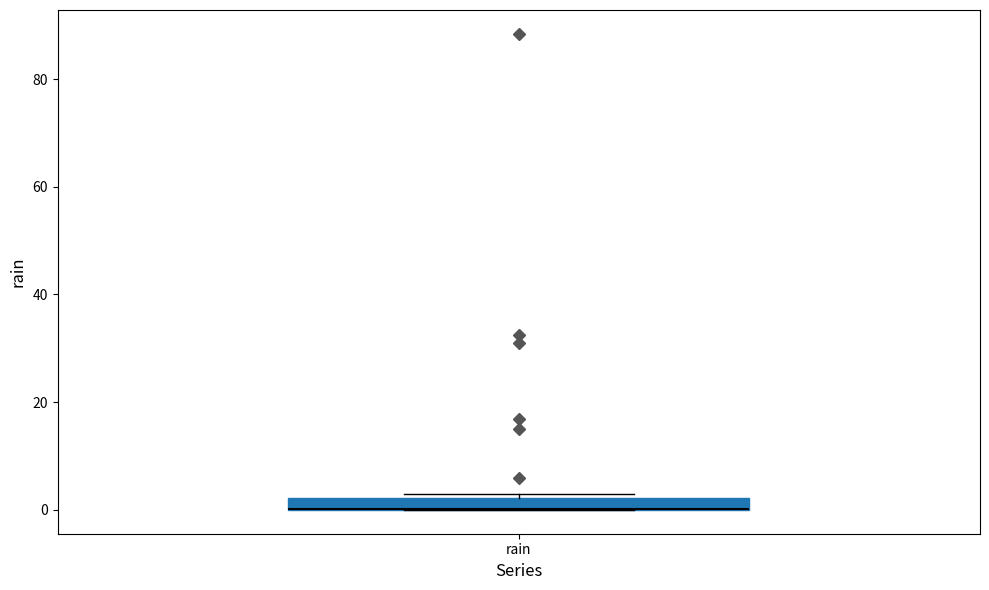

Where is the lower edge of the box for rain on the y-axis? The values are not printed on the chart, so give them approximately, as read against the axis.

0